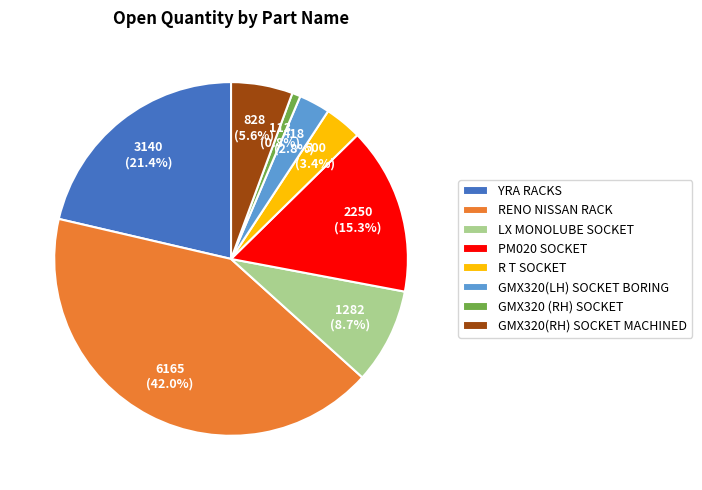

To the nearest percent, what percentage of the pie is R T SOCKET?

3%